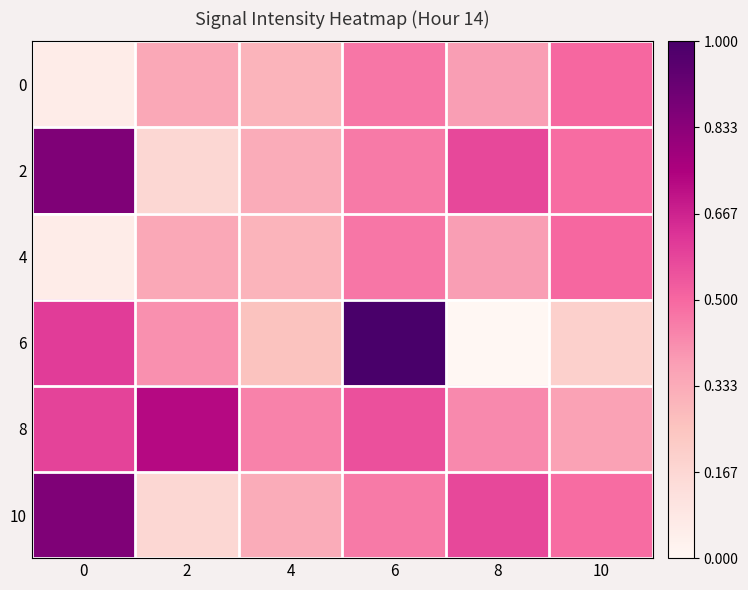

Reading left to right, transcribe all the data shown in this chart.

0: 0=0.1	2=0.3	4=0.3	6=0.5	8=0.4	10=0.5
2: 0=0.9	2=0.2	4=0.3	6=0.5	8=0.6	10=0.5
4: 0=0.1	2=0.3	4=0.3	6=0.5	8=0.4	10=0.5
6: 0=0.6	2=0.4	4=0.3	6=1.0	8=0.0	10=0.2
8: 0=0.6	2=0.7	4=0.4	6=0.6	8=0.4	10=0.4
10: 0=0.9	2=0.2	4=0.3	6=0.5	8=0.6	10=0.5